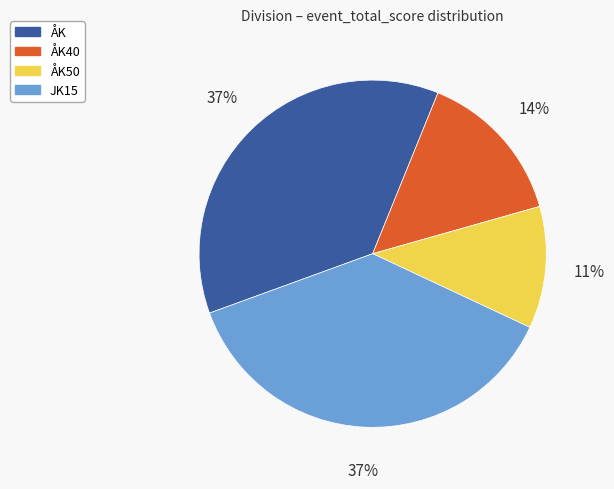

Is there any slice that represents more than half of the pie?

No